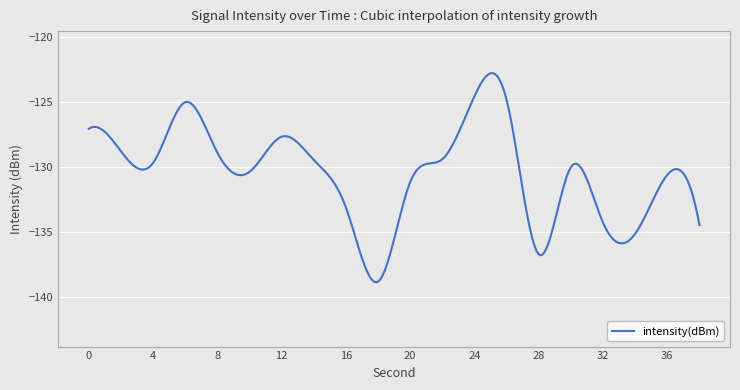

What is the maximum value shown in the chart?

-122.7